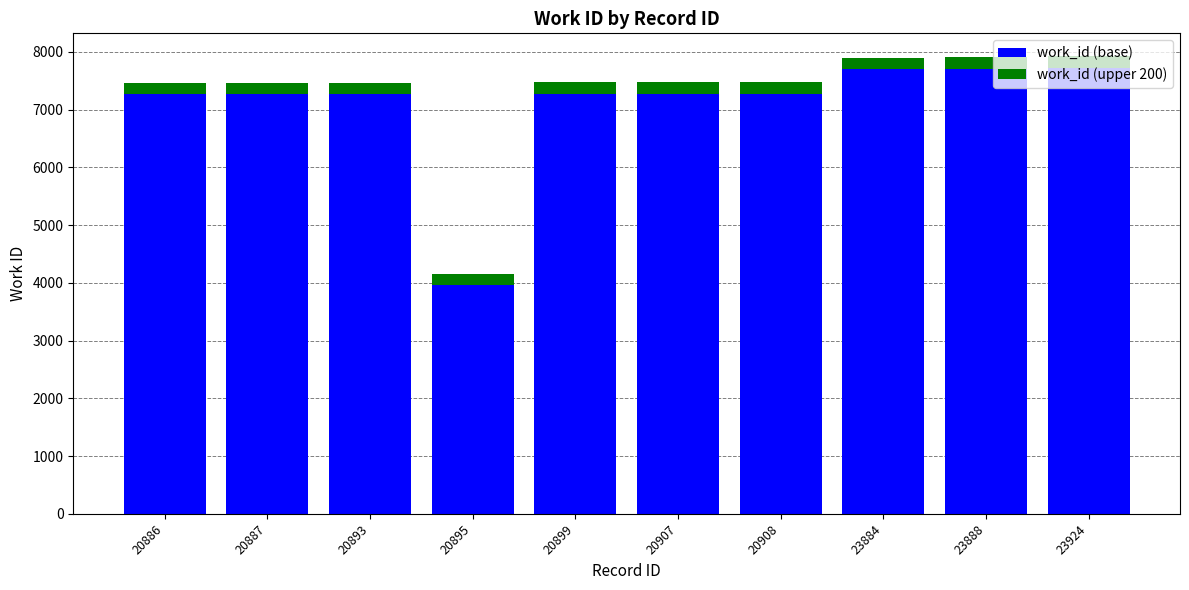

The value of work_id (base) at 20895 is 6580. True or false?

False